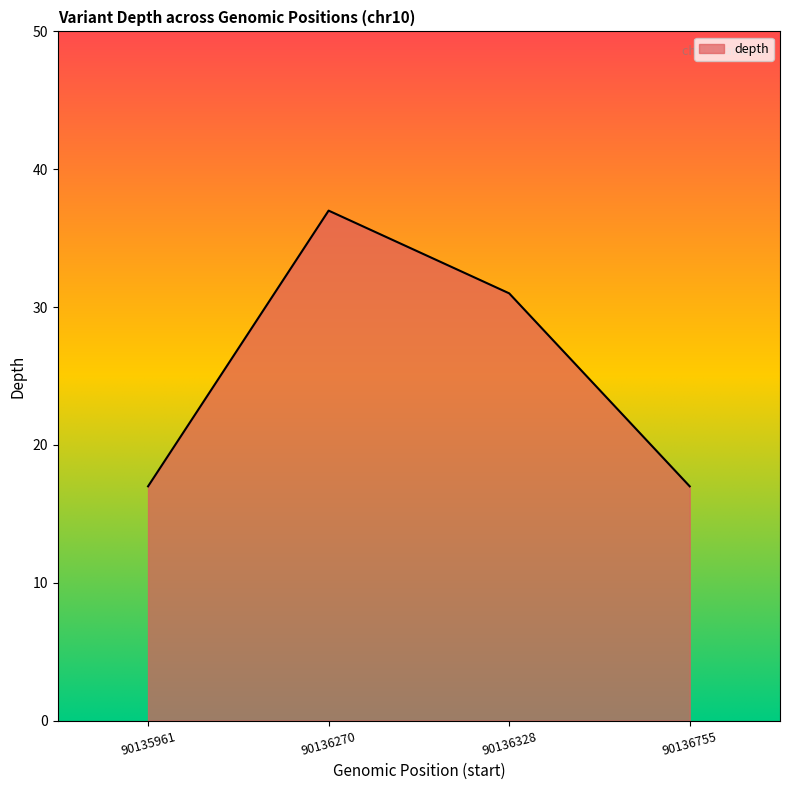

What is the difference between the maximum and minimum values?

20